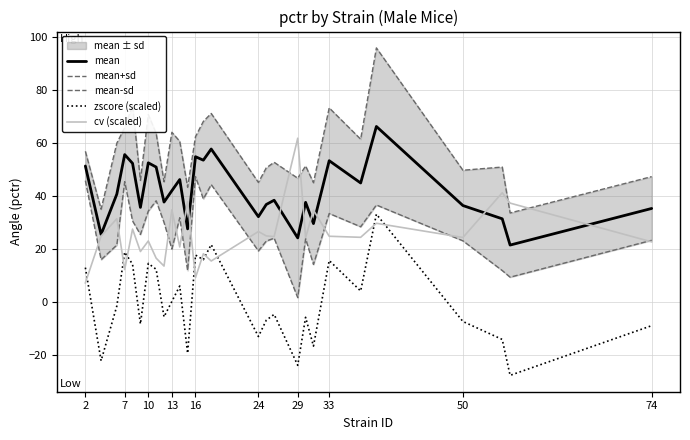

What is the lowest value of the mean series?

21.4